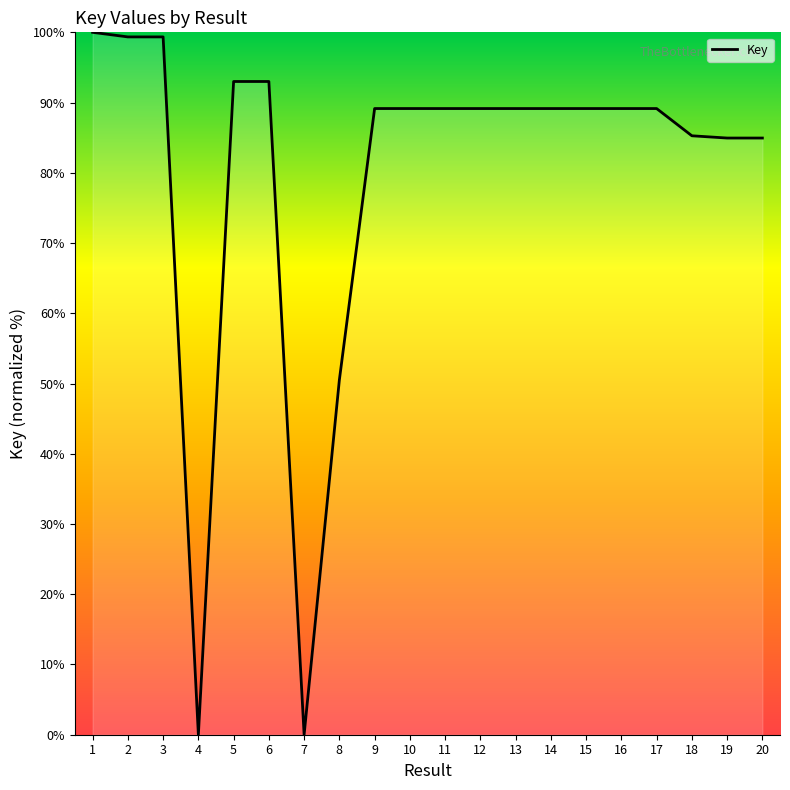

What is the greatest value displayed?

100.0